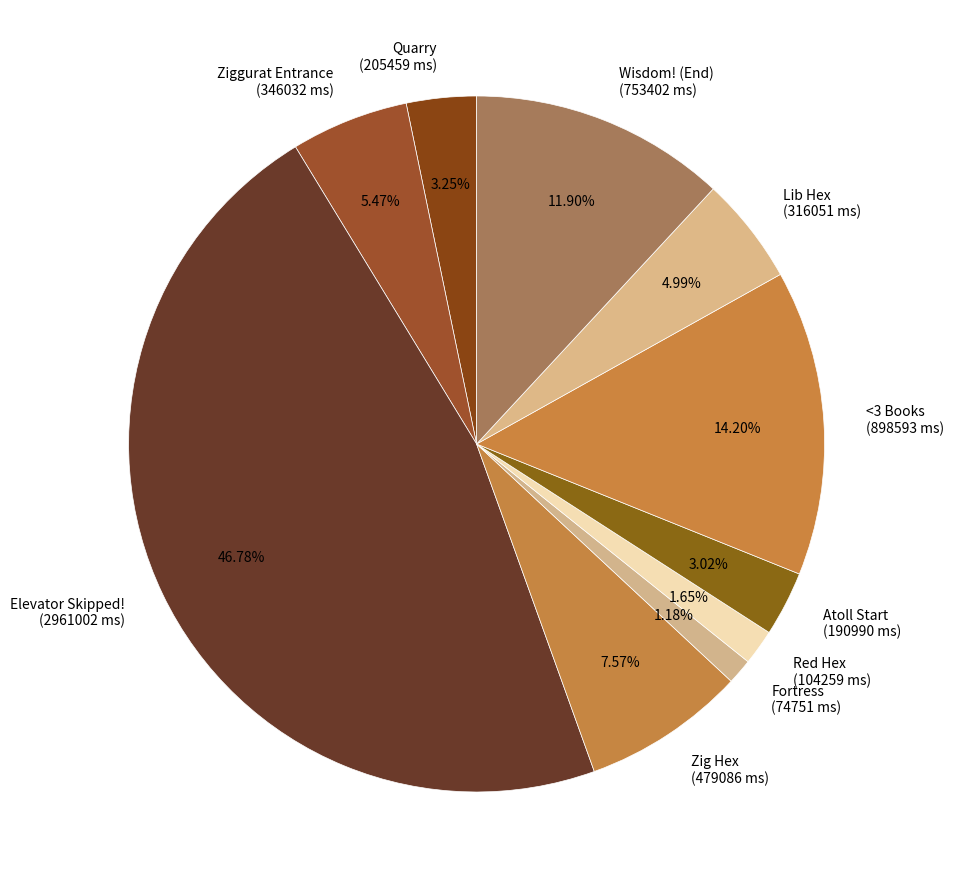

Is there any slice that represents more than half of the pie?

No